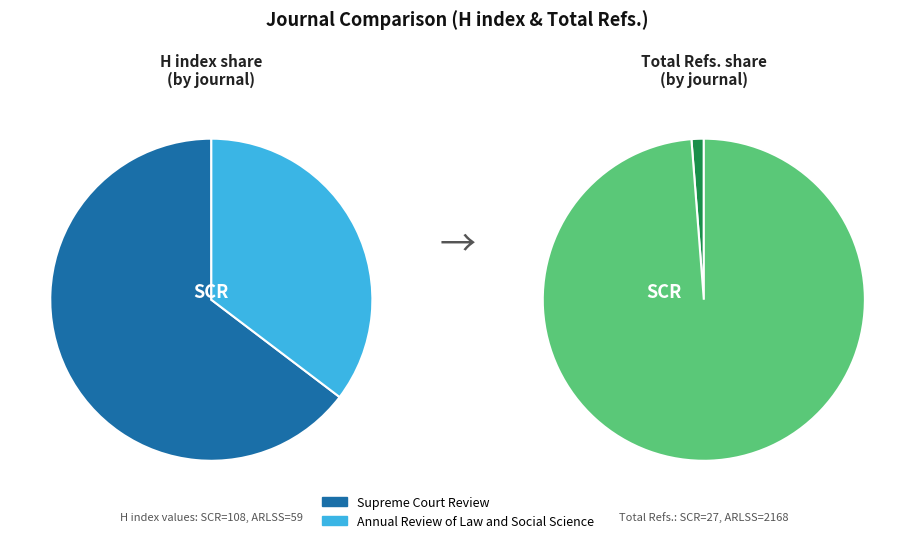

To the nearest percent, what percentage of the pie is Annual Review of Law and Social Science?

99%